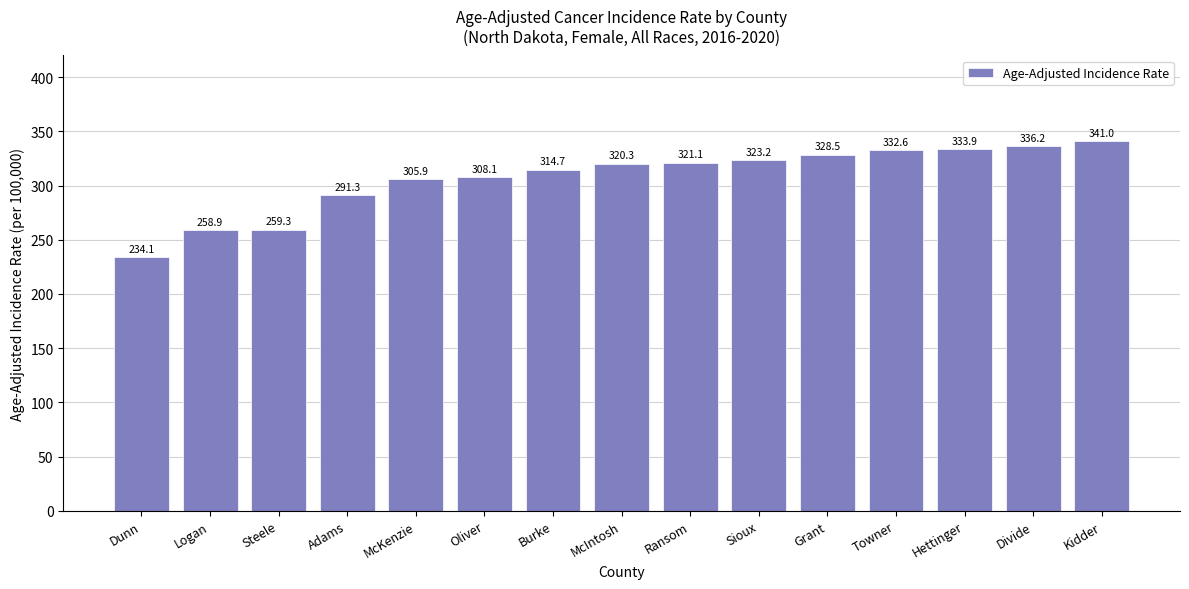

Which category has the lowest value across all series?

Dunn